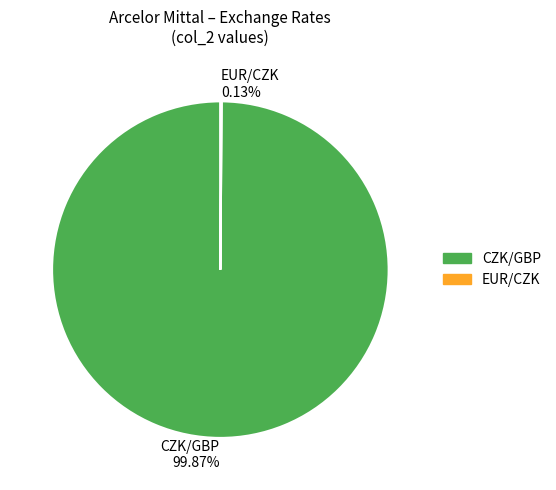

Which slice is the largest?

CZK/GBP